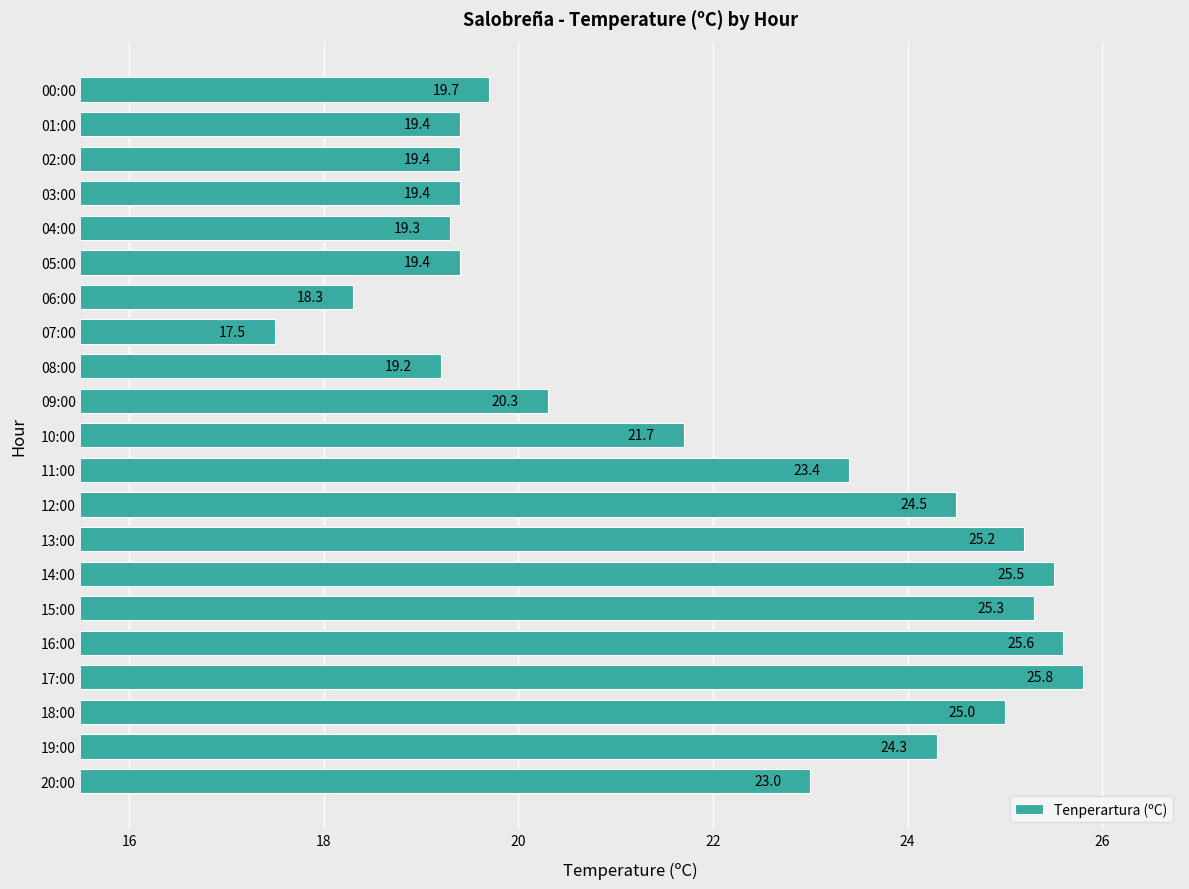

What is the change in value from 09:00 to 08:00?

-1.1